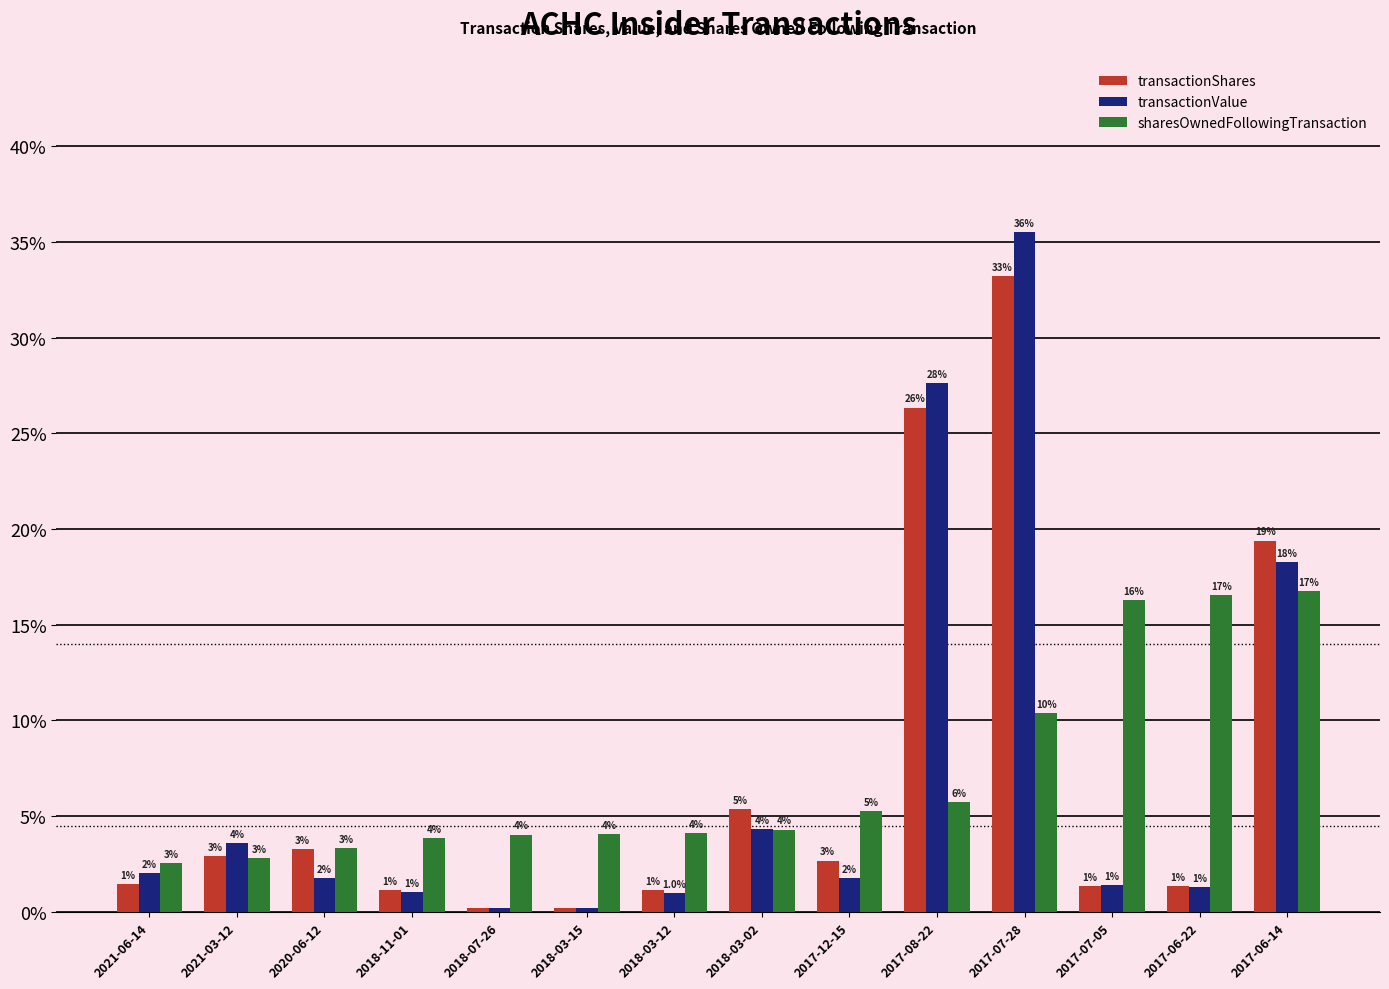

Which label corresponds to the largest value in the chart?

2017-07-28